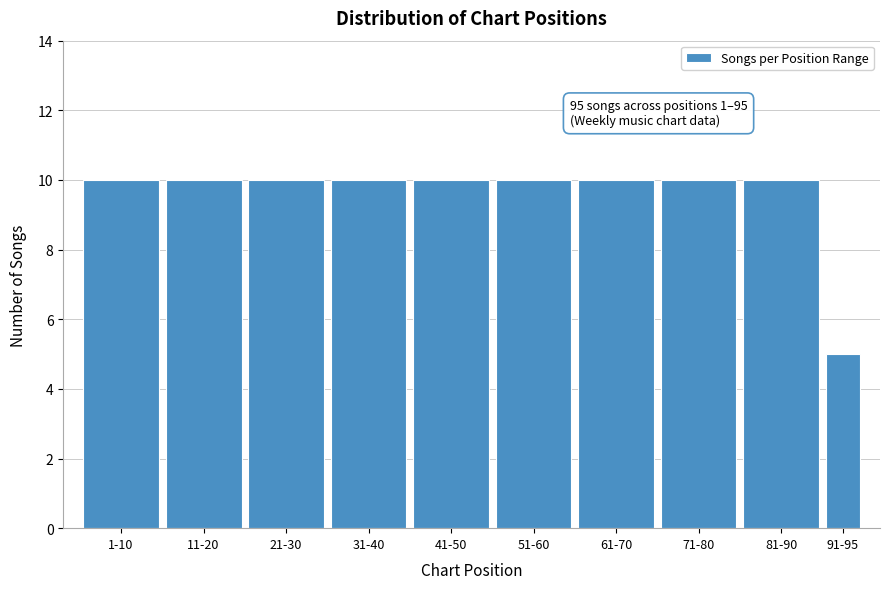

Reading left to right, extract all data points from this chart.

1-10=10	11-20=10	21-30=10	31-40=10	41-50=10	51-60=10	61-70=10	71-80=10	81-90=10	91-95=5